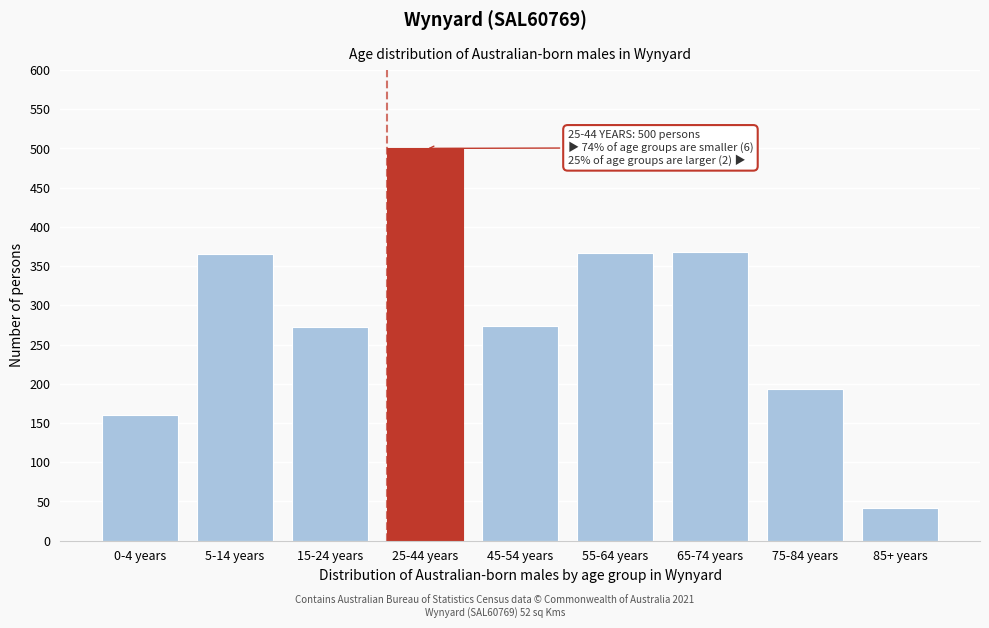

What value does the data have at 0-4 years, to the nearest 50?

150